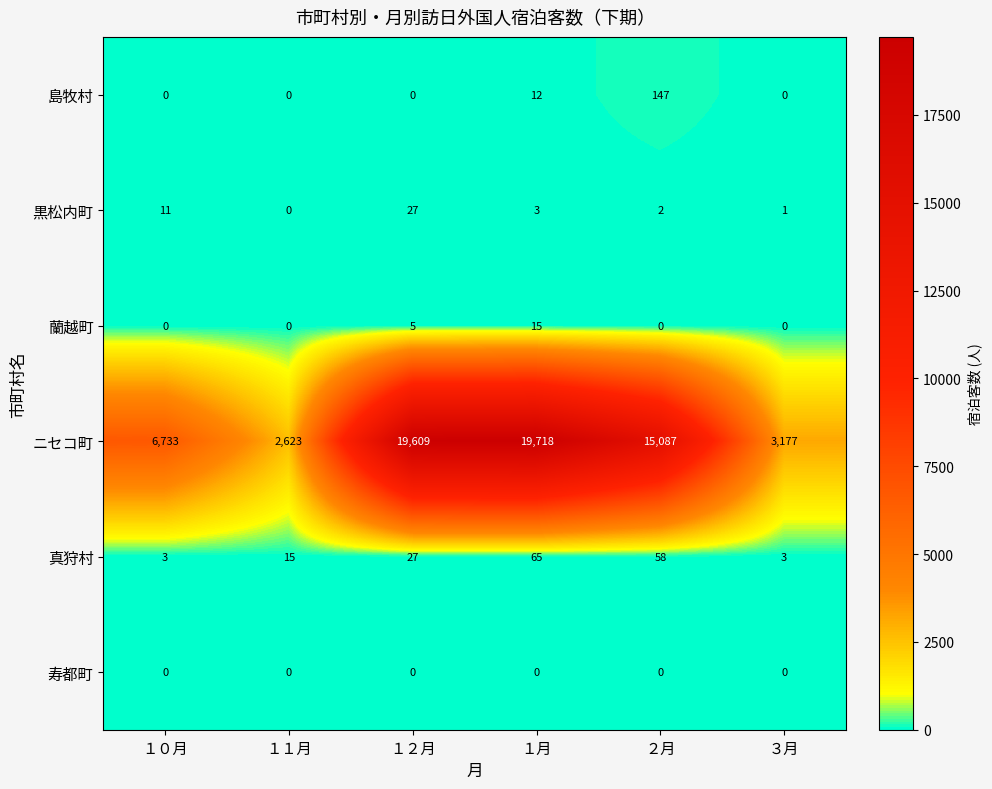

List the series in order of their peak value, highest first.

ニセコ町, 島牧村, 真狩村, 黒松内町, 蘭越町, 寿都町